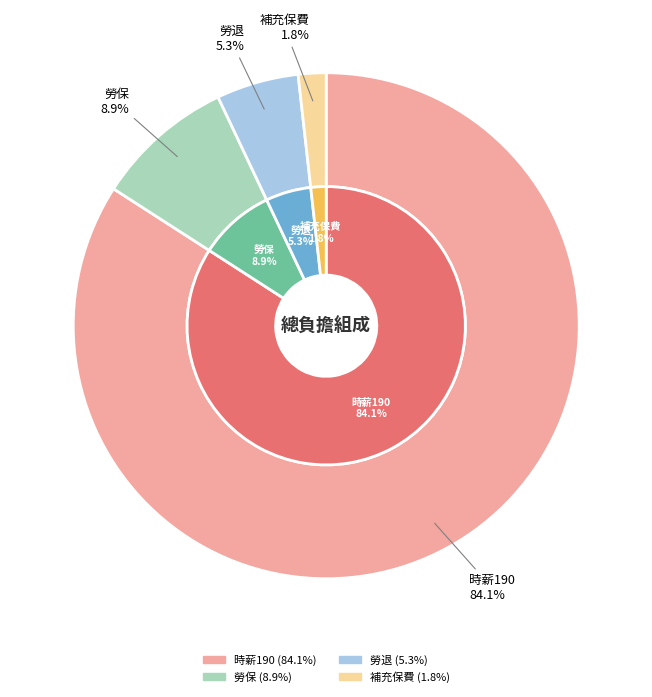

What percentage do 勞保 and 時薪190 together represent?

93.0%